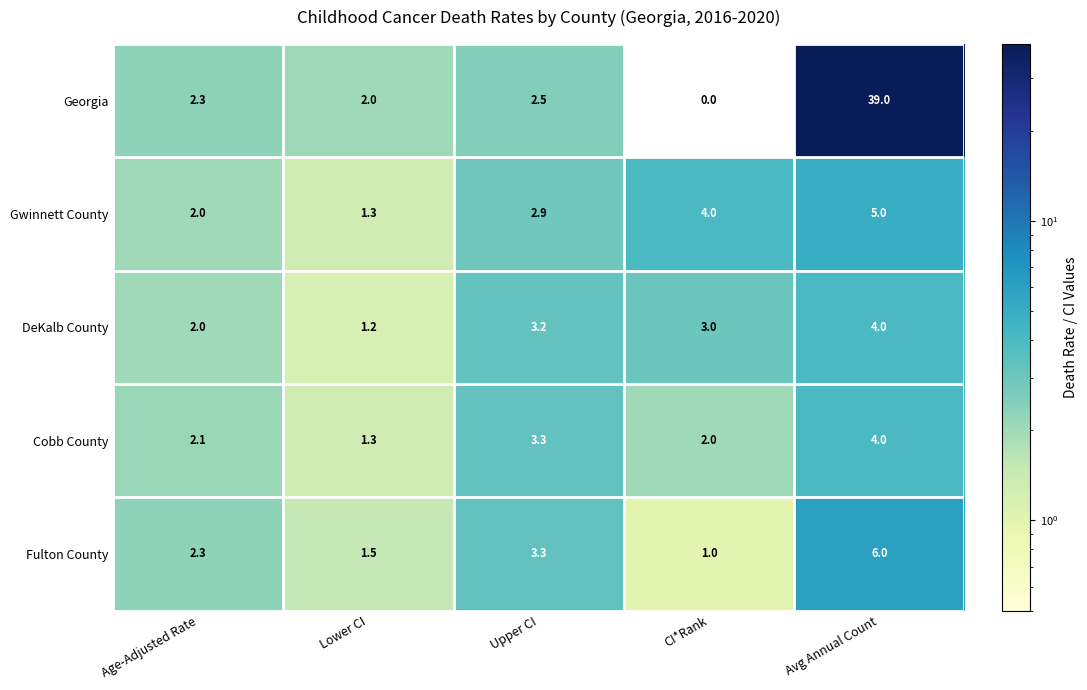

How many categories are shown in the chart?

5